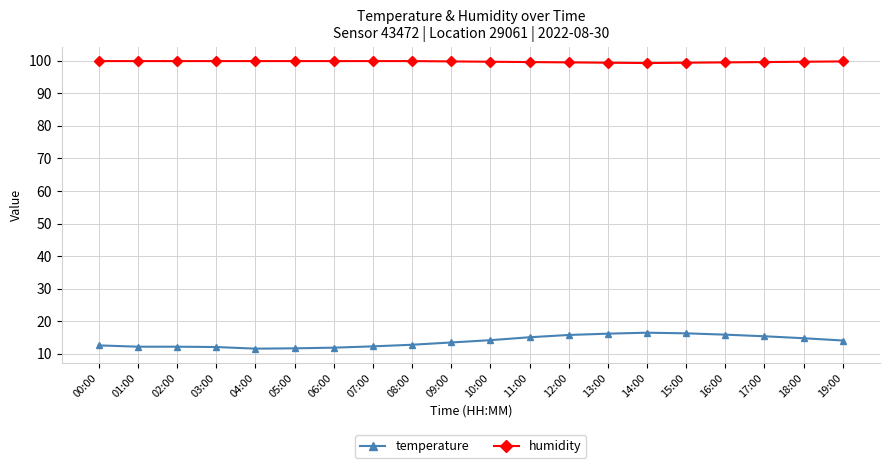

Is it true that humidity equals 99.8 at 09:00?

True